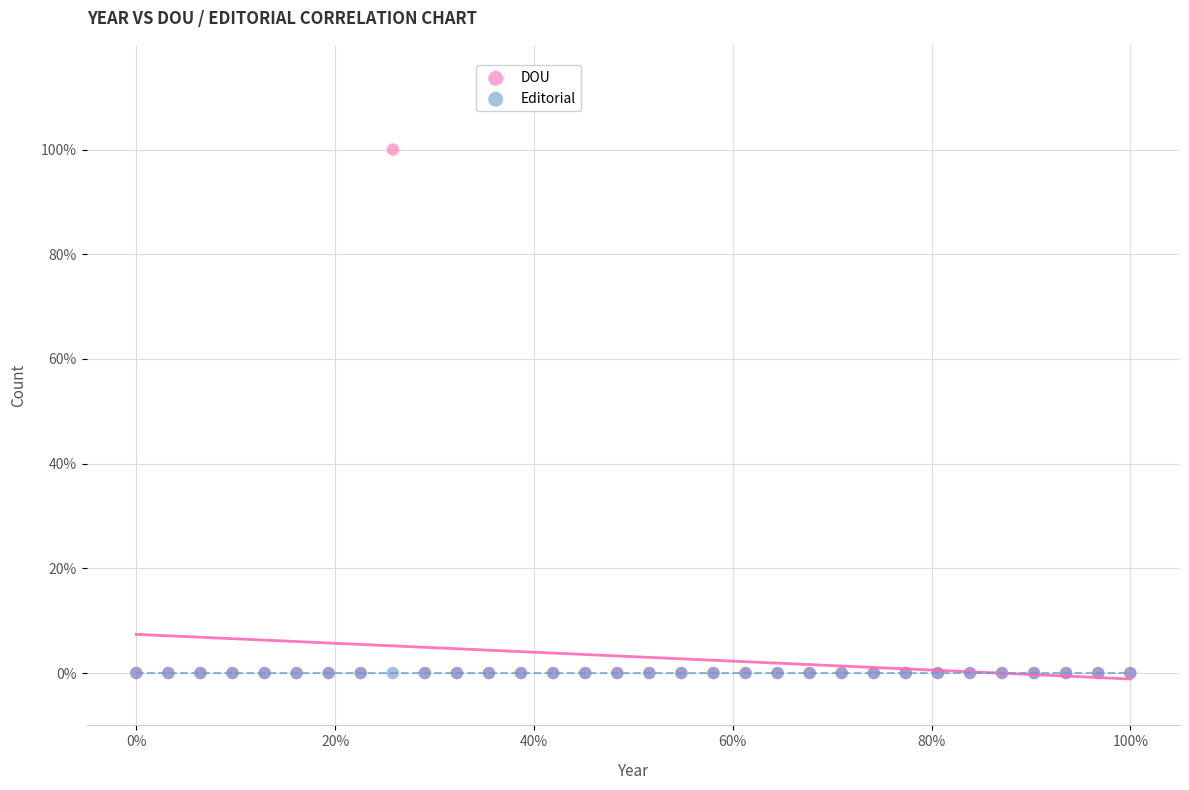

What are all the series names shown in the legend?

DOU, Editorial